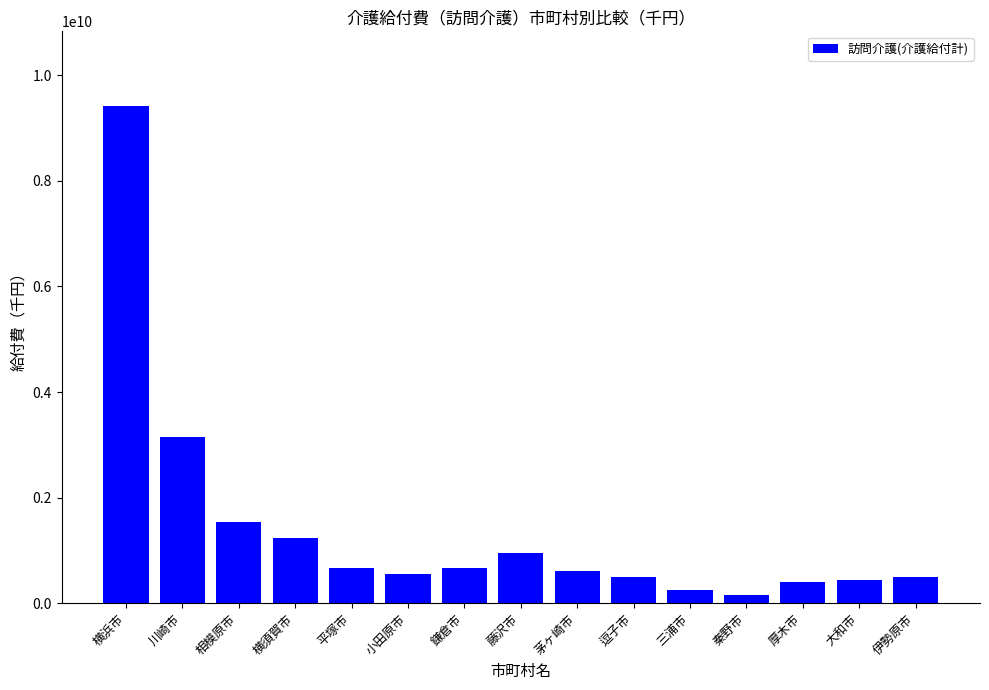

Which category has the highest value across all series?

横浜市